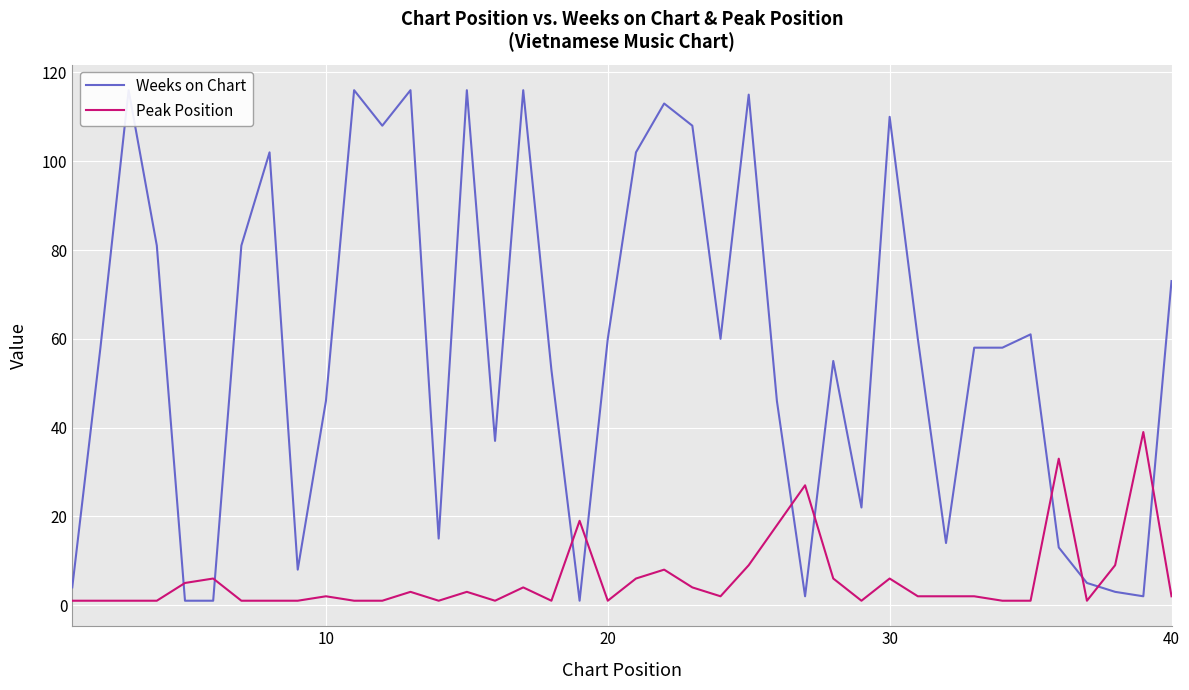

What is the sum of all Peak Position values?

234